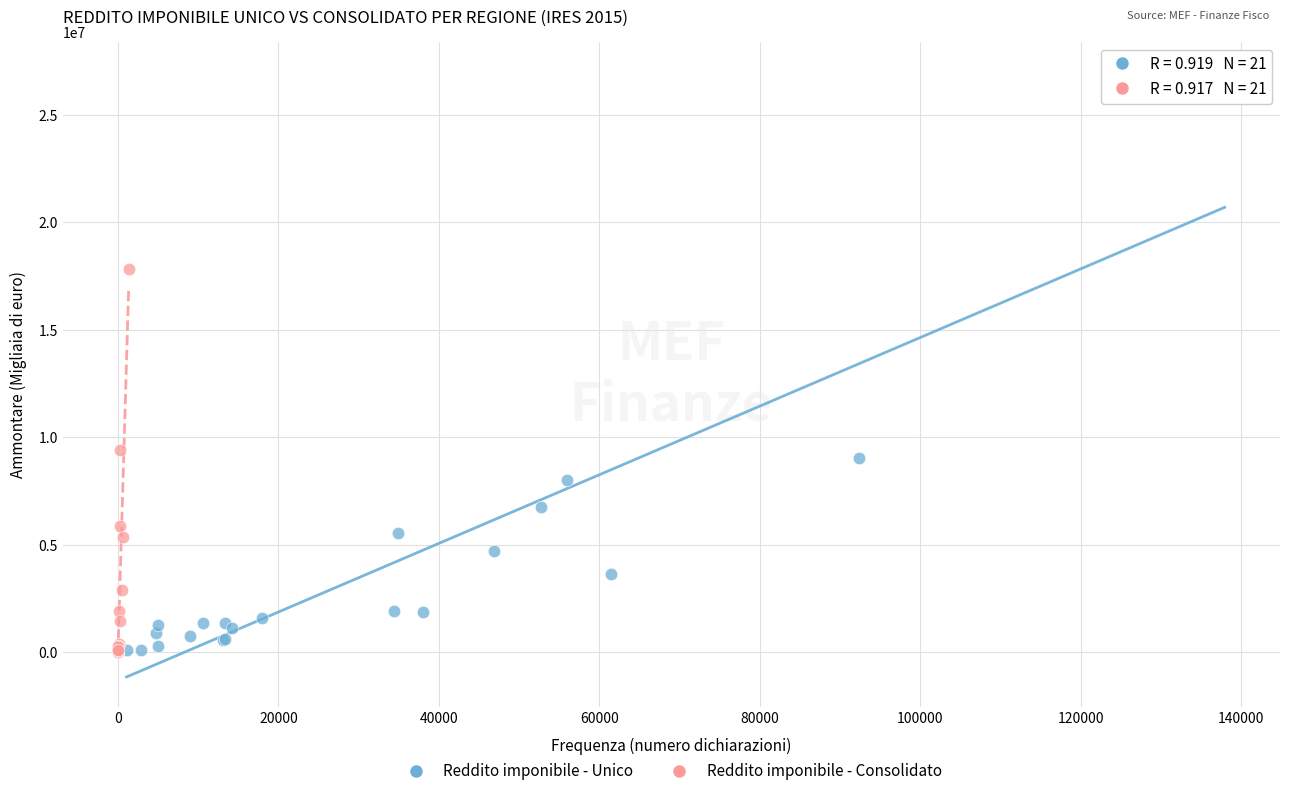

Which series has the largest Y range (max minus min)?

Reddito imponibile - Unico